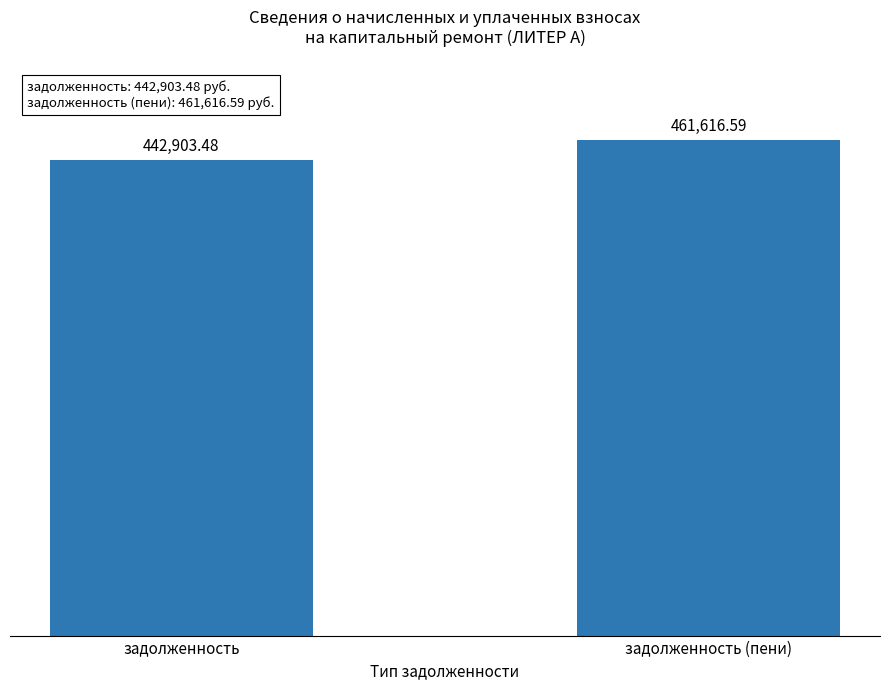

The value at задолженность (пени) is 667700.7. True or false?

False